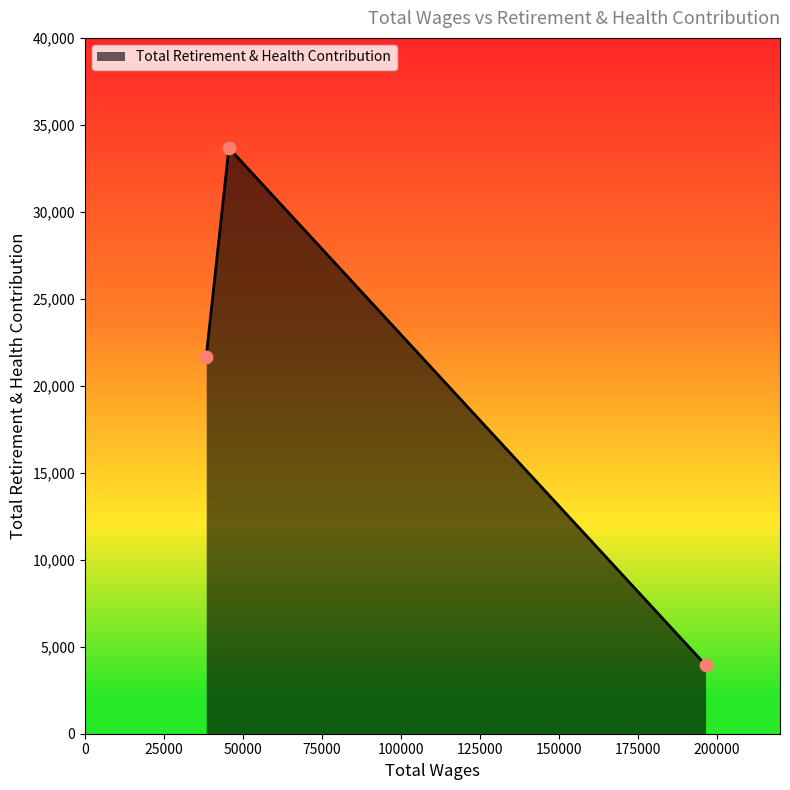

What is the smallest value displayed?

3951